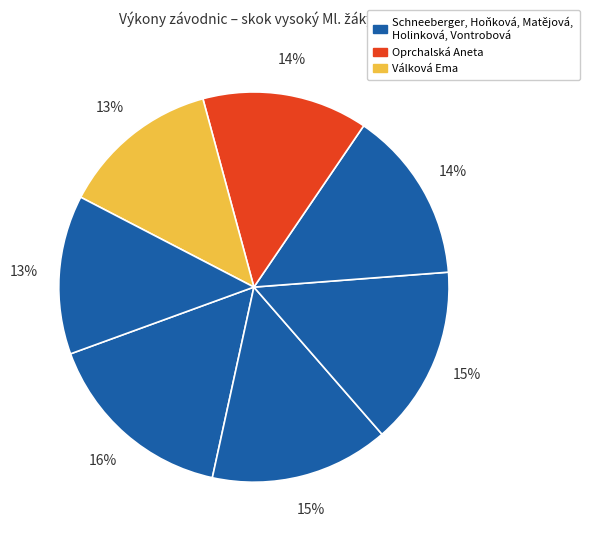

Rank the categories by value from lowest to highest.

Válková Ema, Vontrobová Ema, Oprchalská Aneta, Holinková Adriana, Hoňková Agáta, Matějová Kristýna, Schneeberger Melanie Sophie